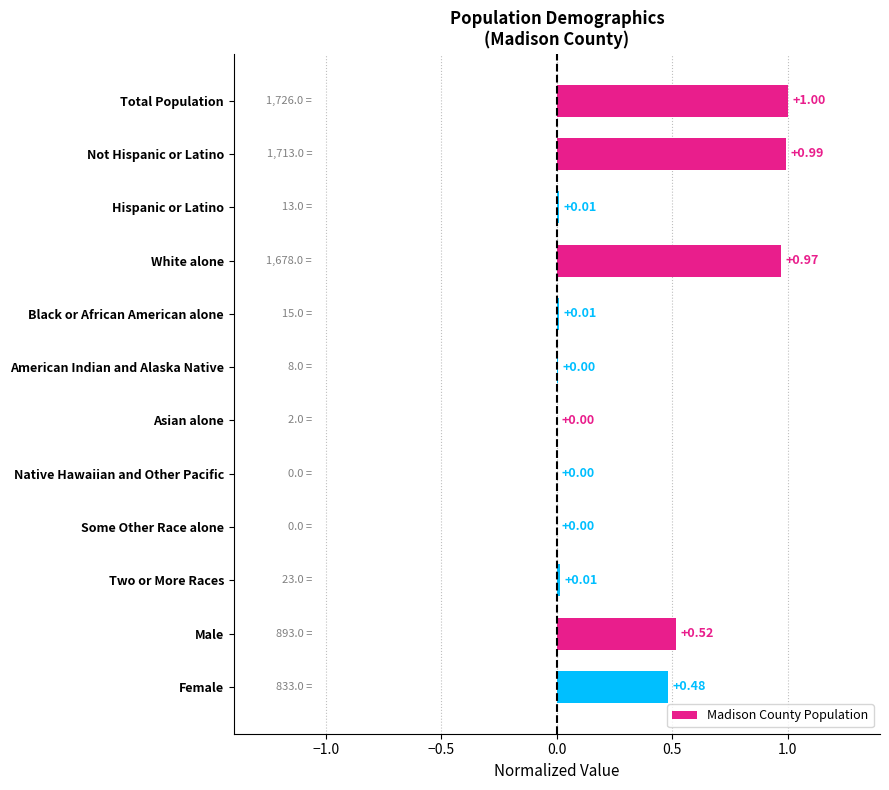

Are the bars grouped side by side (vs. stacked)?

No